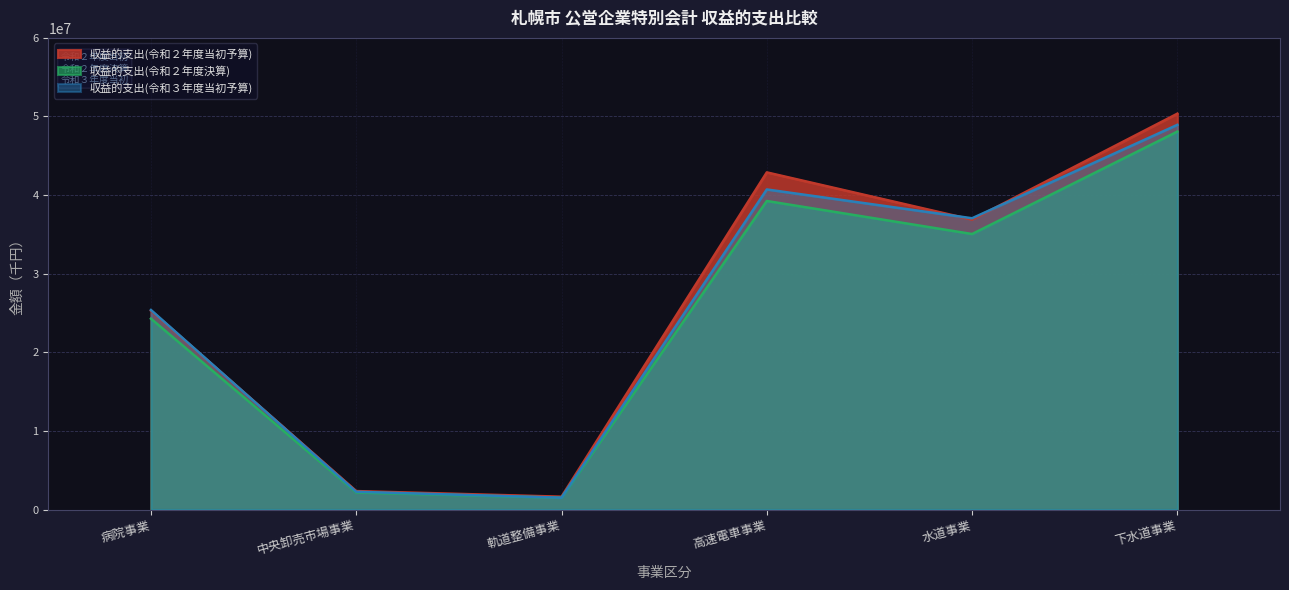

Between 病院事業 and 中央卸売市場事業, which is larger?

病院事業